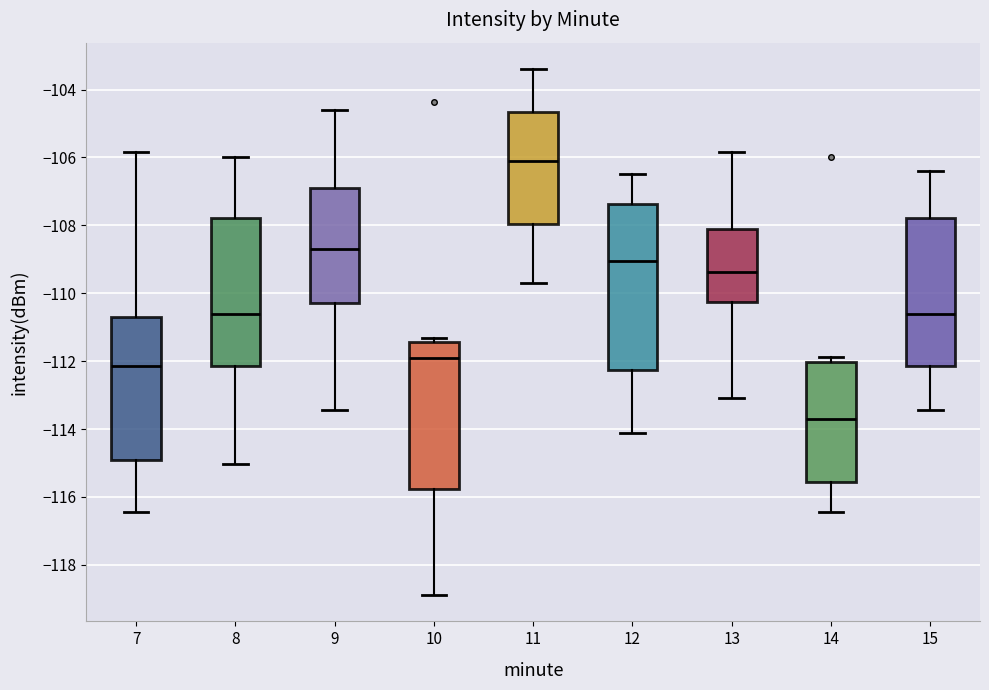

Which box is the tallest, from its lower edge to its upper edge?

12